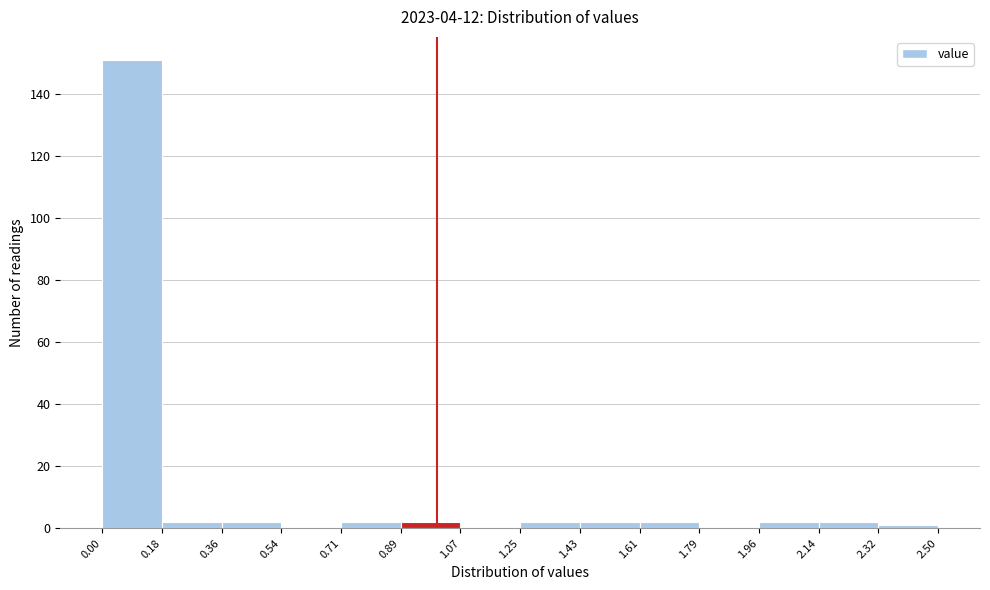

Reading left to right, transcribe this chart: for each bar, give the range it covers on the x-axis and its height. The values are not printed on the chart, so give them approximately, as read against the axis.

0.00 to 0.18: 152
0.18 to 0.36: 2
0.36 to 0.54: 2
0.54 to 0.71: 0
0.71 to 0.89: 2
0.89 to 1.07: 2
1.07 to 1.25: 0
1.25 to 1.43: 2
1.43 to 1.61: 2
1.61 to 1.79: 2
1.79 to 1.96: 0
1.96 to 2.14: 2
2.14 to 2.32: 2
2.32 to 2.50: under 2